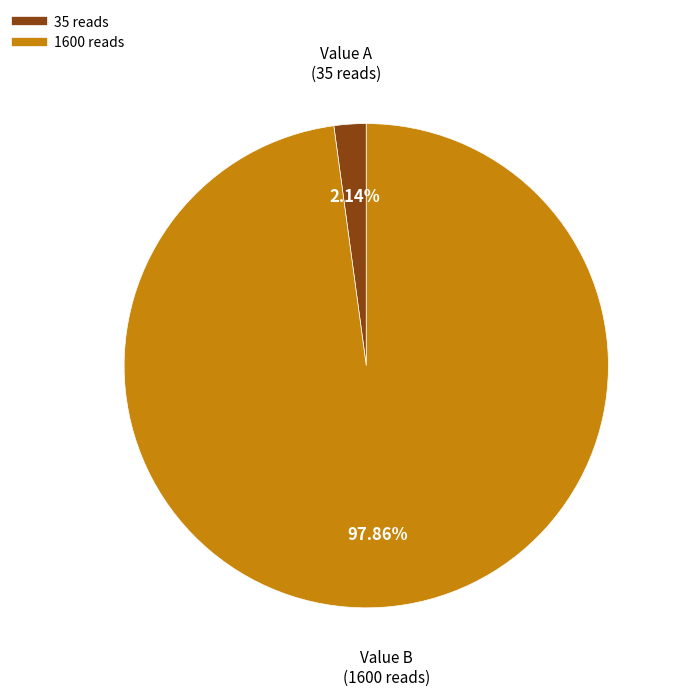

To the nearest percent, what is the difference between the largest and smallest slice percentages?

96%